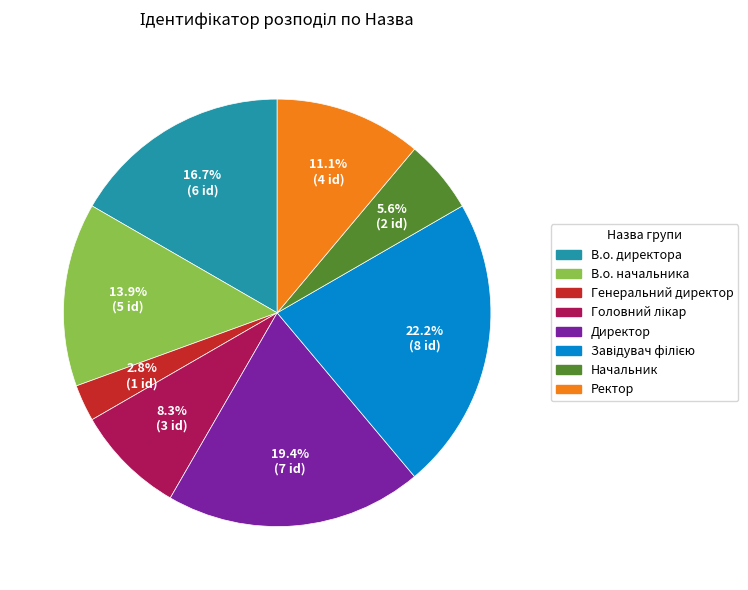

What portion of the pie excludes Генеральний директор?

97.2%